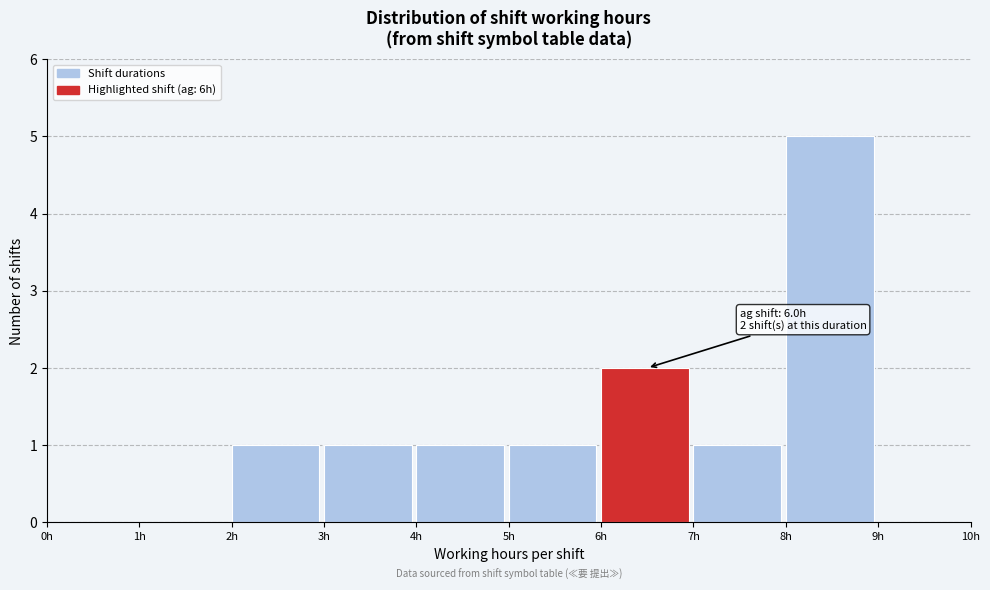

Which range on the x-axis has the tallest bar?

8 to 9